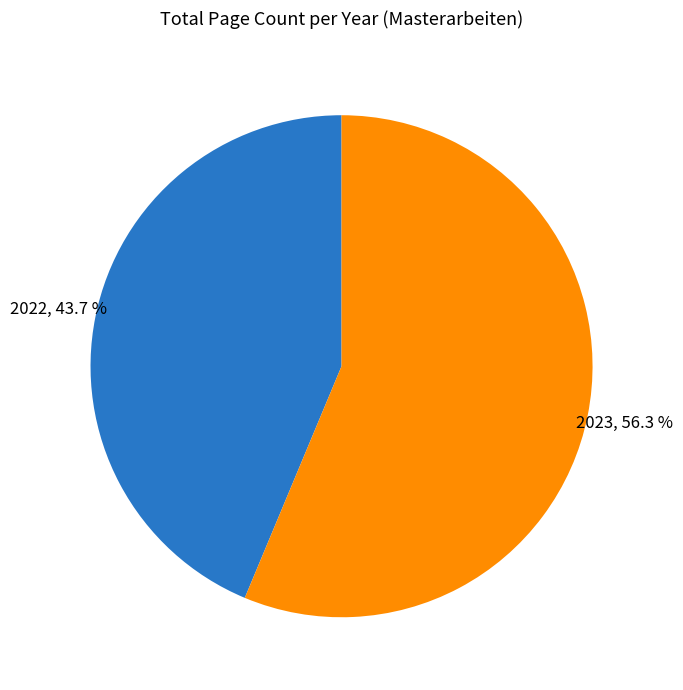

Does any single category account for the majority?

Yes